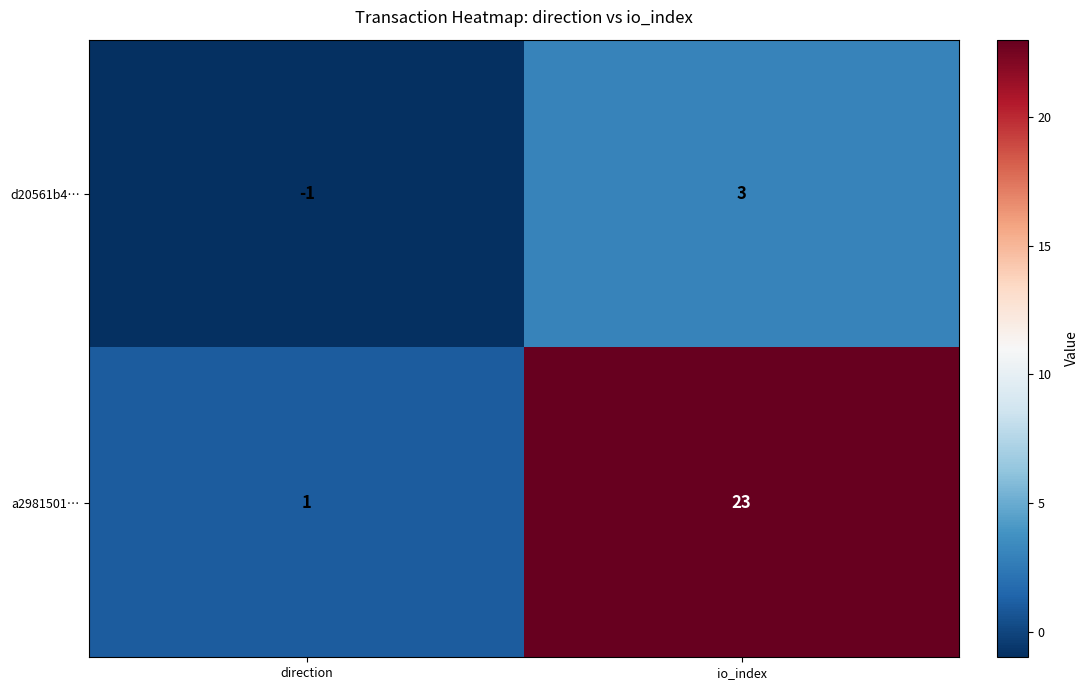

Between direction and io_index, which series saw the biggest shift?

a2981501…